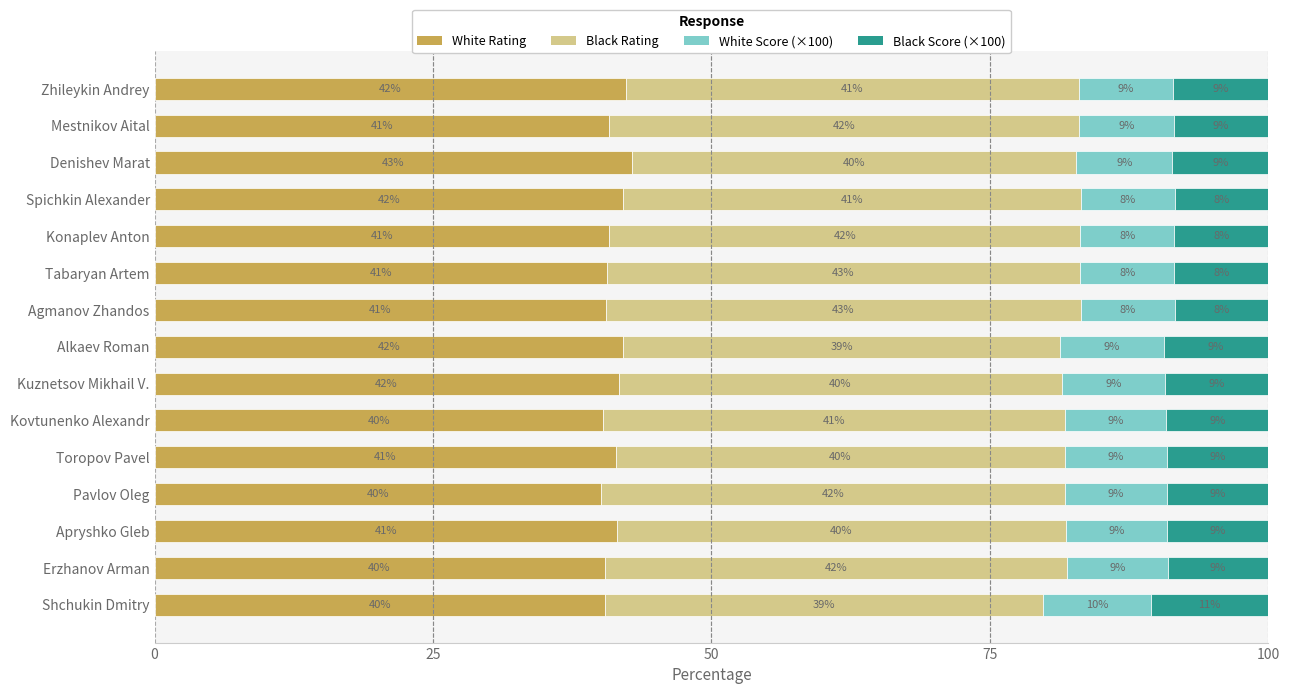

What is the minimum value for White Rating?

40.0